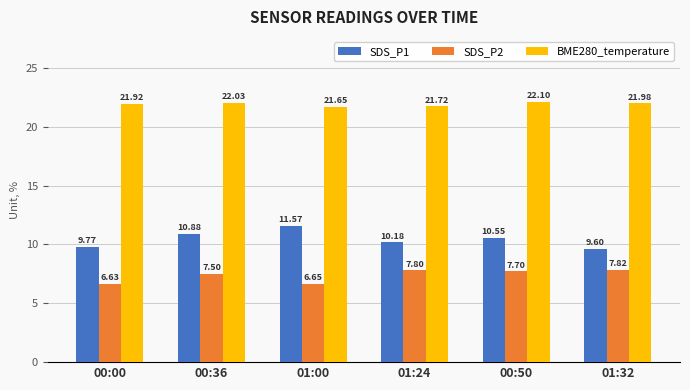

What is the sum of the BME280_temperature values at 00:50 and 00:00?

44.0